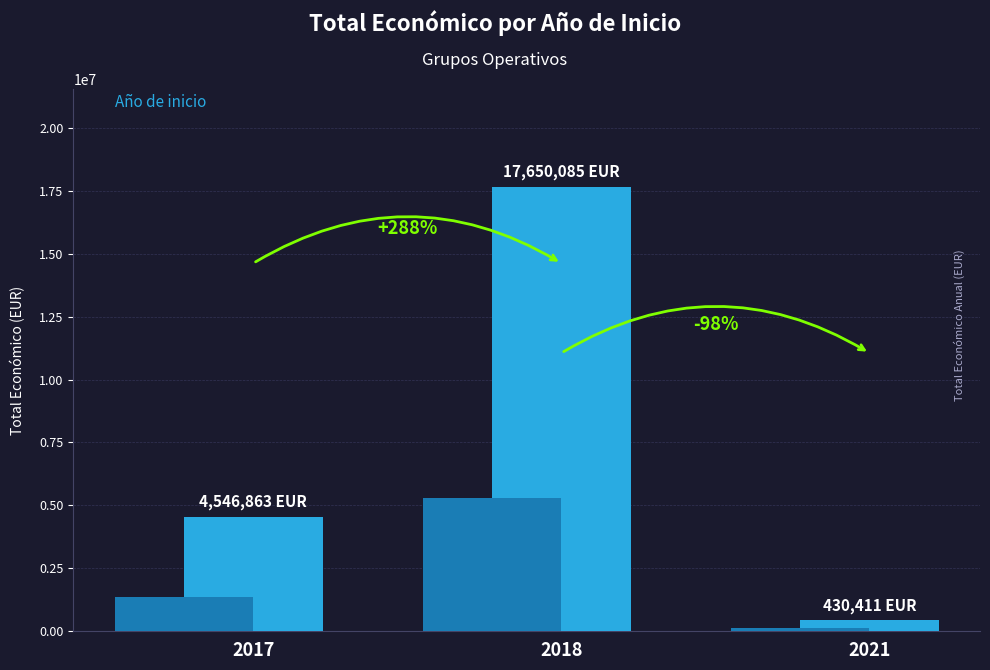

True or false: the data shows 8132965 at 2017.

False